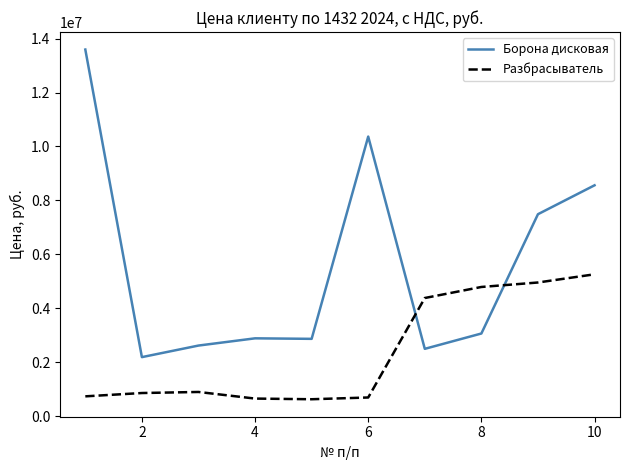

Rank the series by their maximum value, from highest to lowest.

Борона дисковая, Разбрасыватель